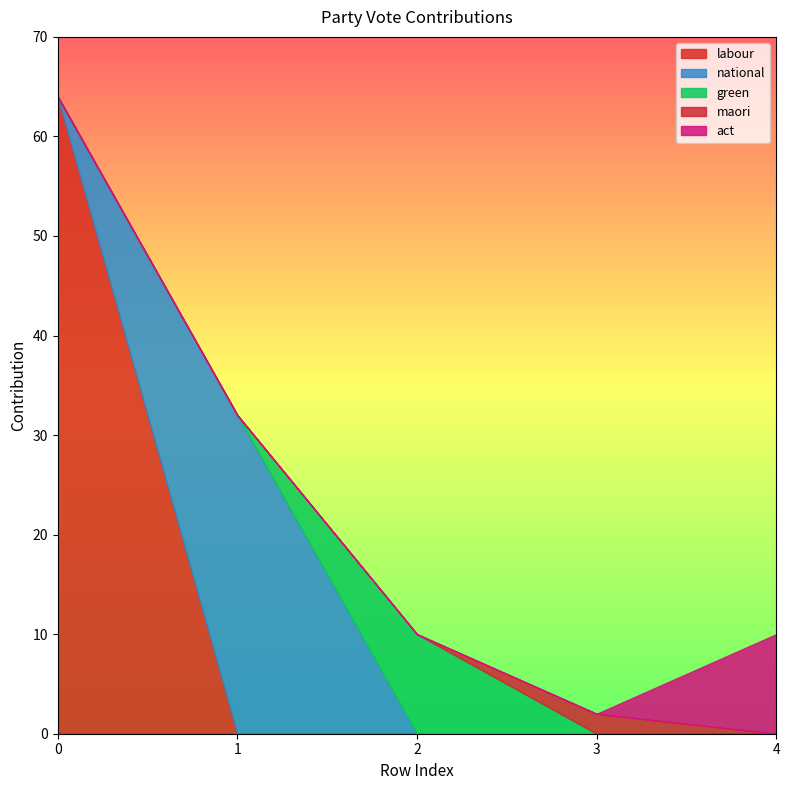

Rank the series by their maximum value, from lowest to highest.

maori, green, act, national, labour